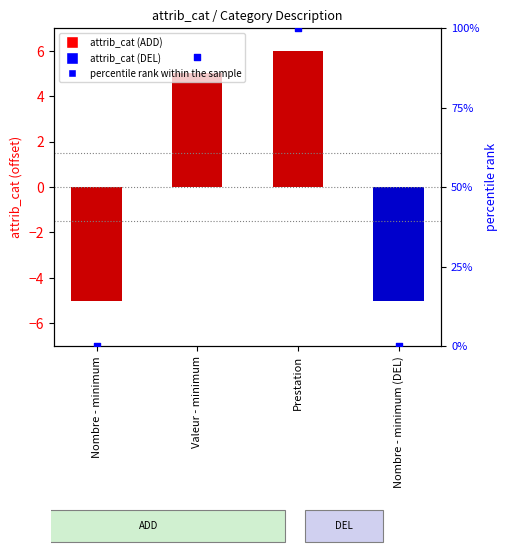

Which series has the largest Y range (max minus min)?

percentile rank within the sample